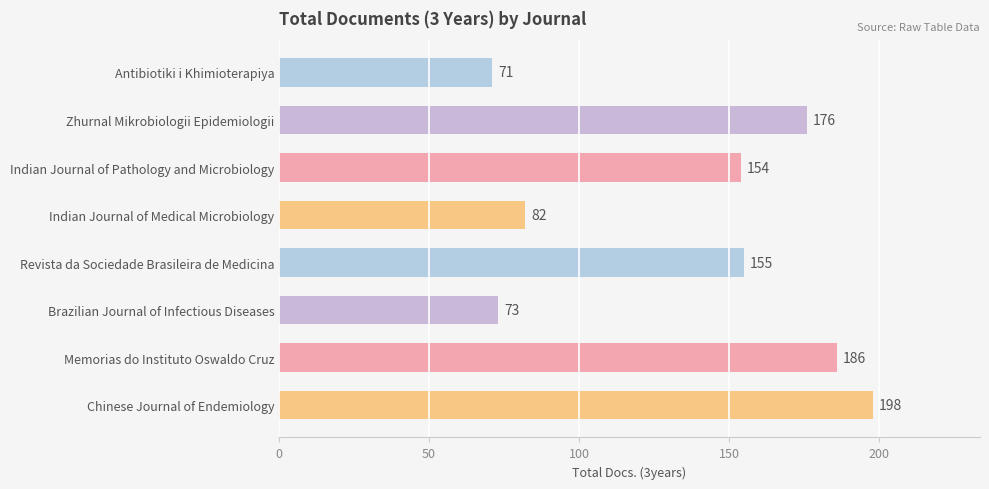

What is the change in value from Indian Journal of Medical Microbiology to Memorias do Instituto Oswaldo Cruz?

+104